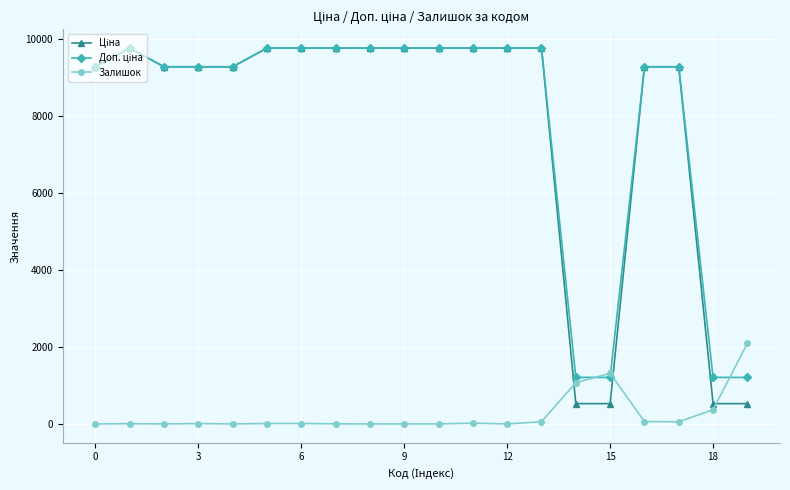

What is the maximum value shown in the chart?

9775.5